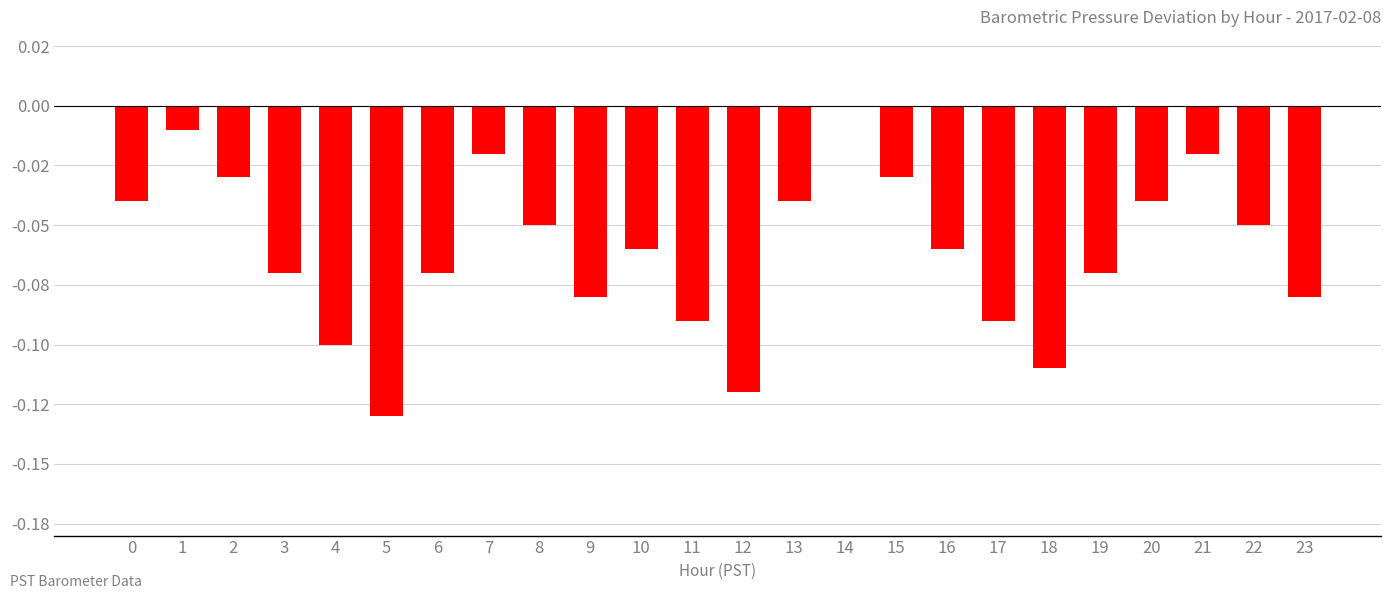

Which category has the lowest value across all series?

5